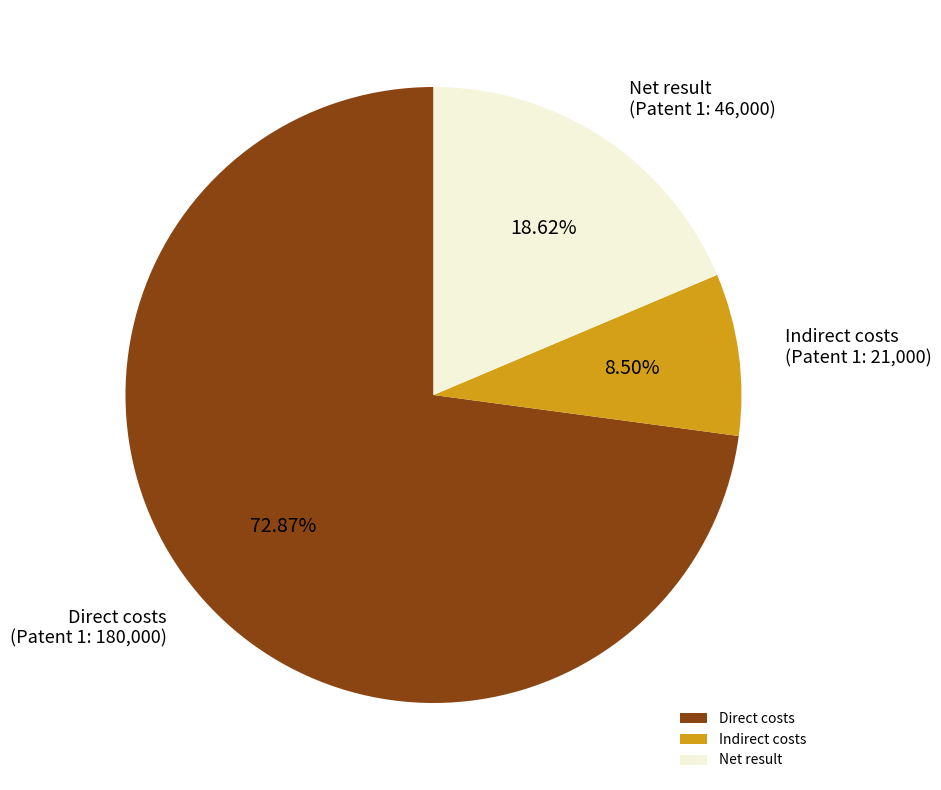

Which category has the biggest portion of the pie?

Direct costs